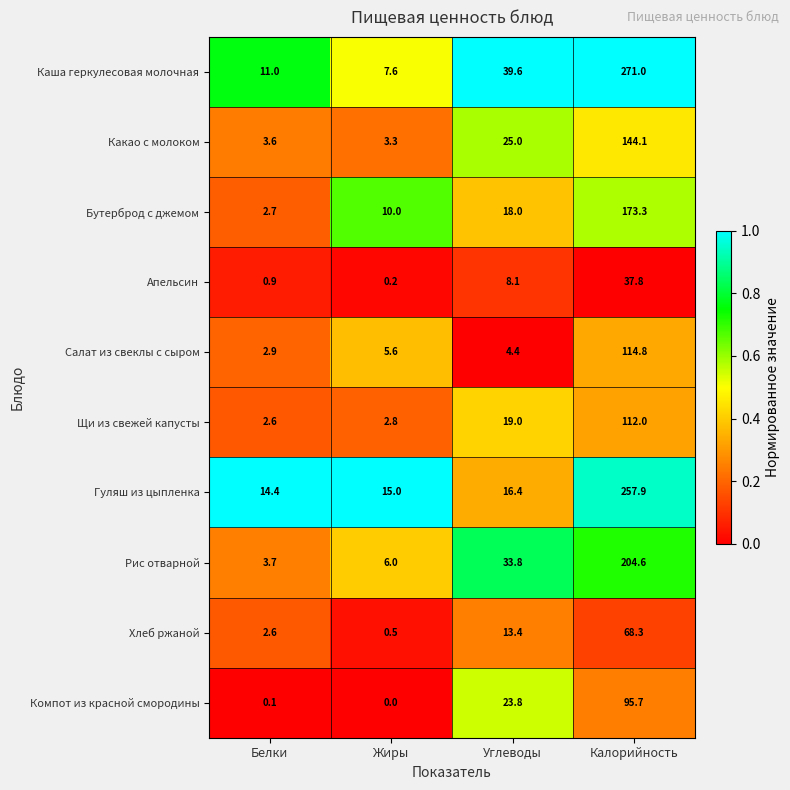

What is the sum of the Какао с молоком values at Жиры and Белки?

6.9